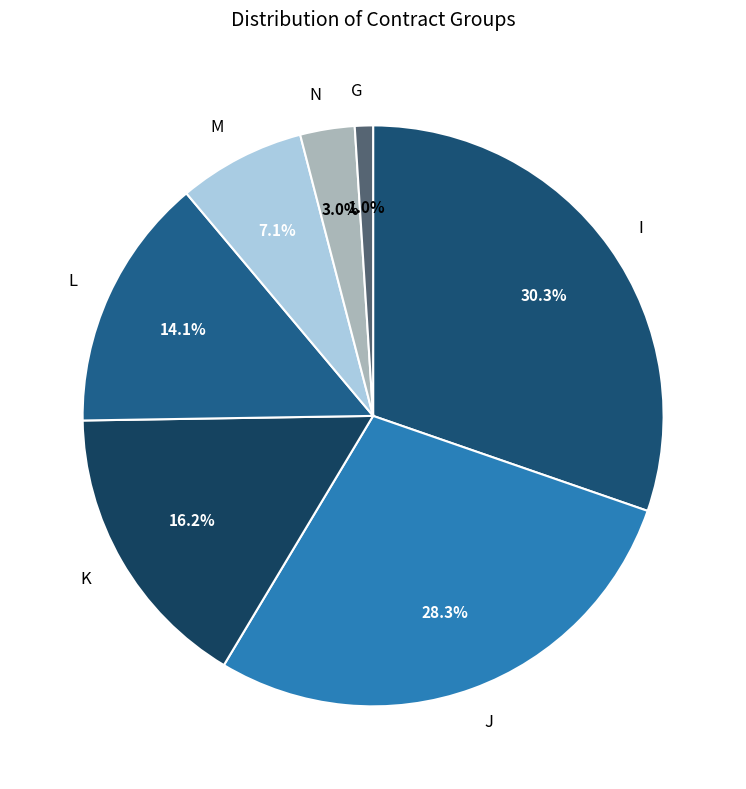

To the nearest percent, what is the average slice percentage?

14%